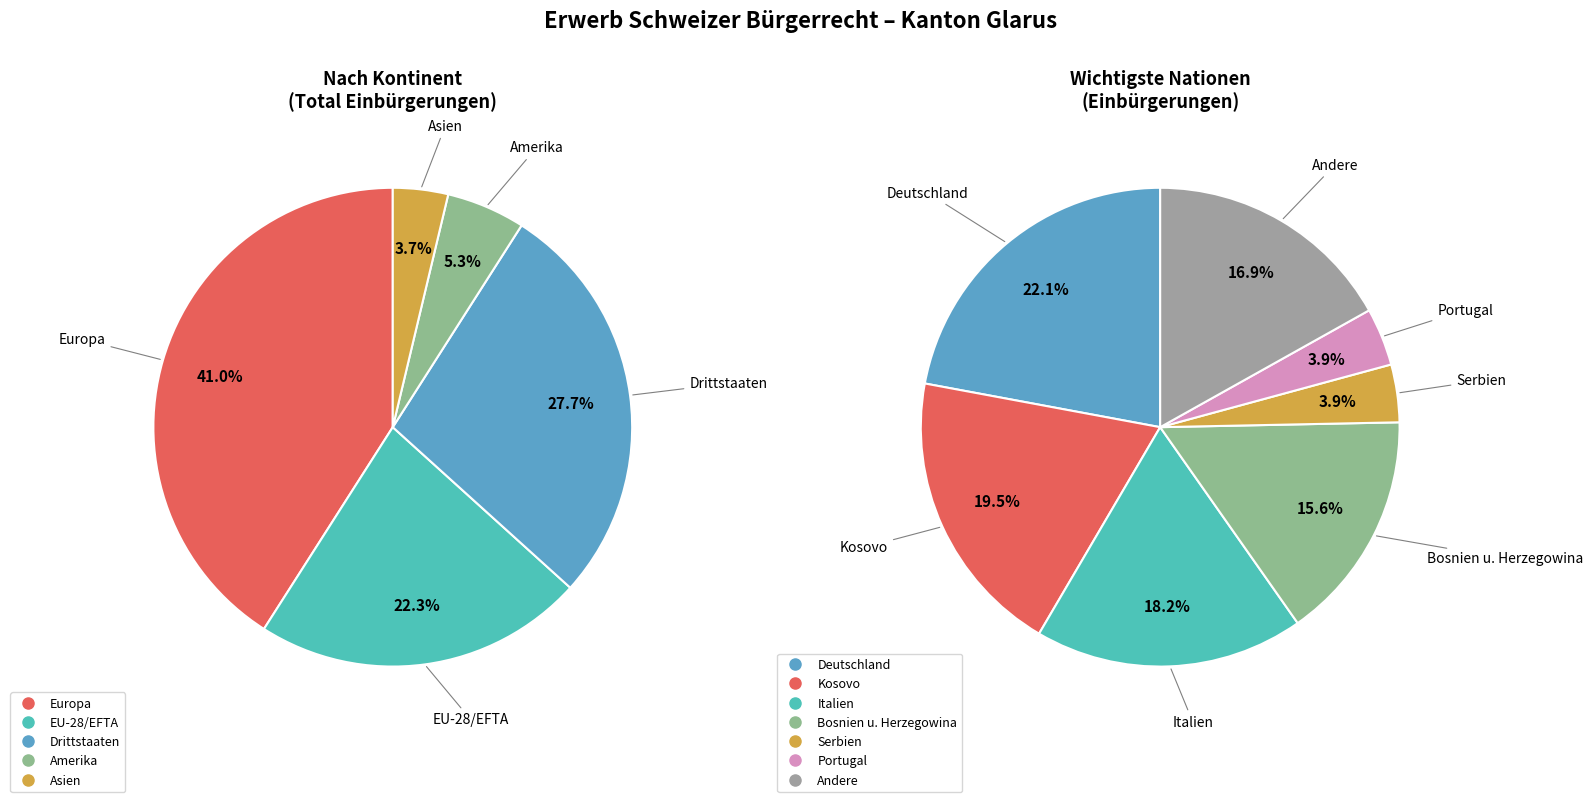

To the nearest percent, what portion does Drittstaaten represent?

28%